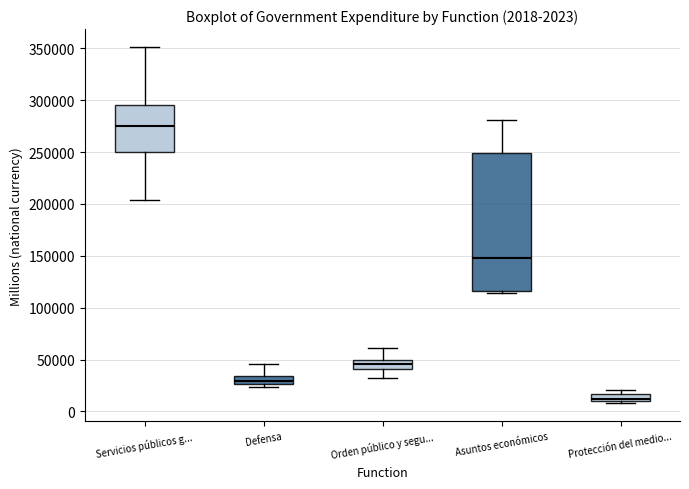

Which box has the highest median line?

Servicios públicos g...